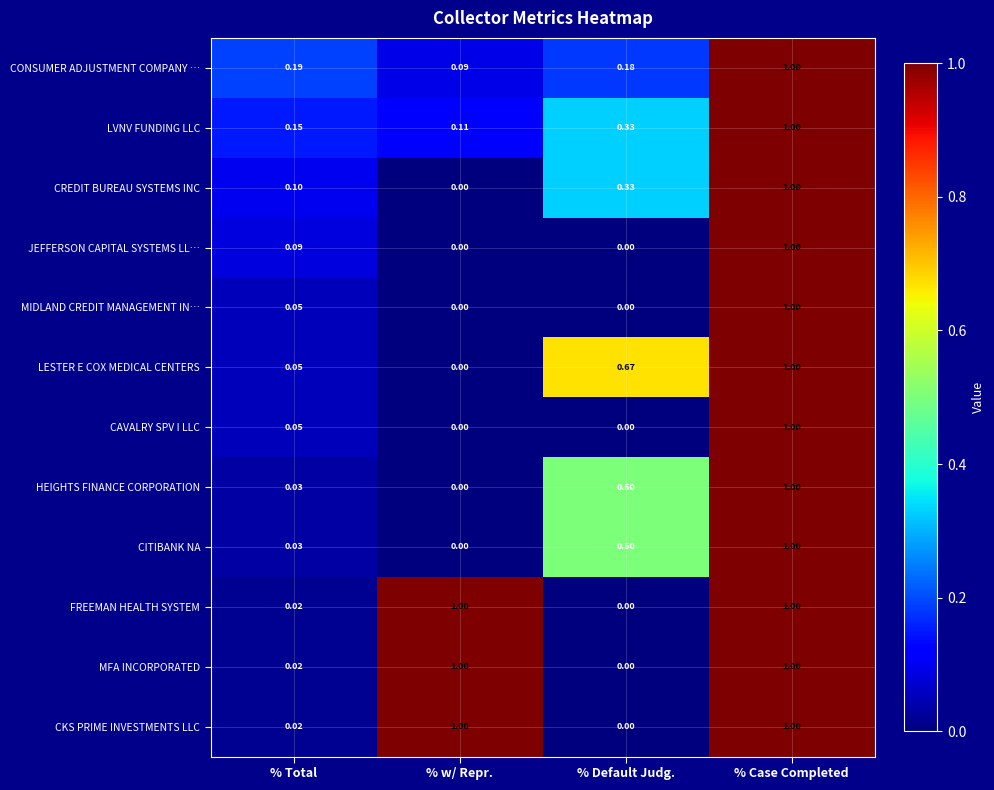

Rank the series by their maximum value, from highest to lowest.

CONSUMER ADJUSTMENT COMPANY …, LVNV FUNDING LLC, CREDIT BUREAU SYSTEMS INC, JEFFERSON CAPITAL SYSTEMS LL…, MIDLAND CREDIT MANAGEMENT IN…, LESTER E COX MEDICAL CENTERS, CAVALRY SPV I LLC, HEIGHTS FINANCE CORPORATION, CITIBANK NA, FREEMAN HEALTH SYSTEM, MFA INCORPORATED, CKS PRIME INVESTMENTS LLC